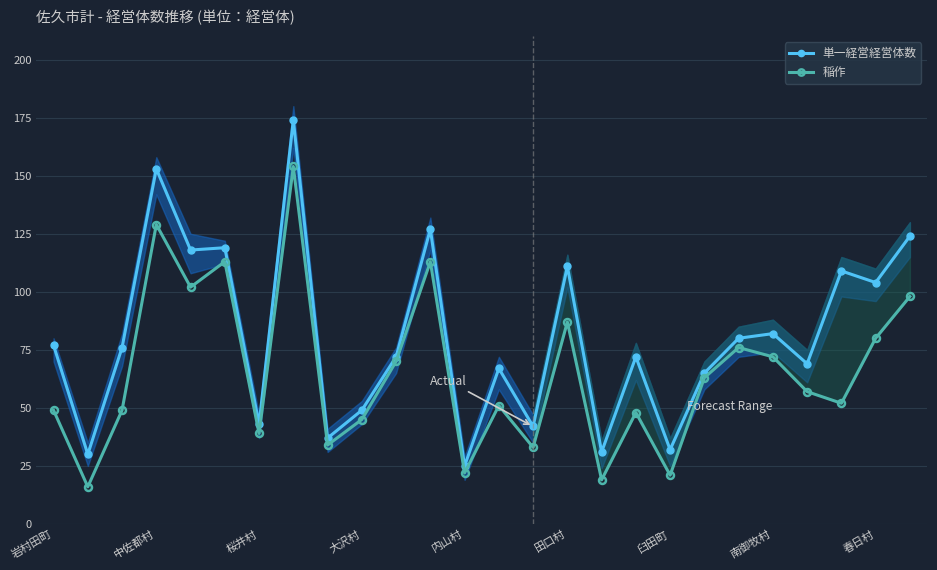

What is the approximate value of 稲作 at 南御牧村, to the nearest 10?

70